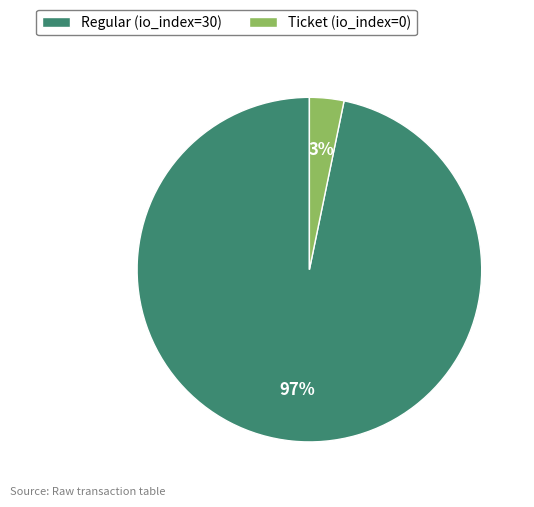

The Ticket (io_index=0) slice represents 3% of the pie. True or false?

True